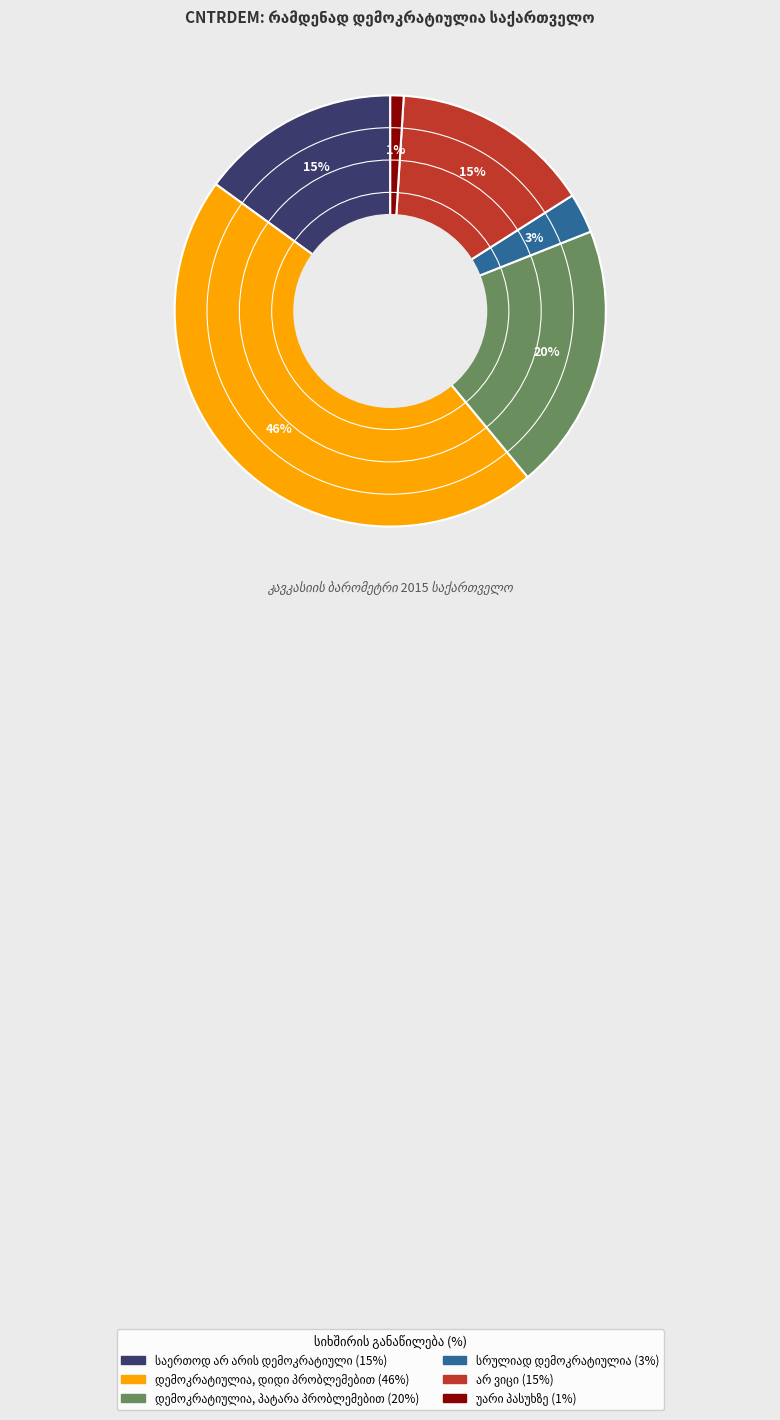

To the nearest percent, what is the average slice percentage?

17%